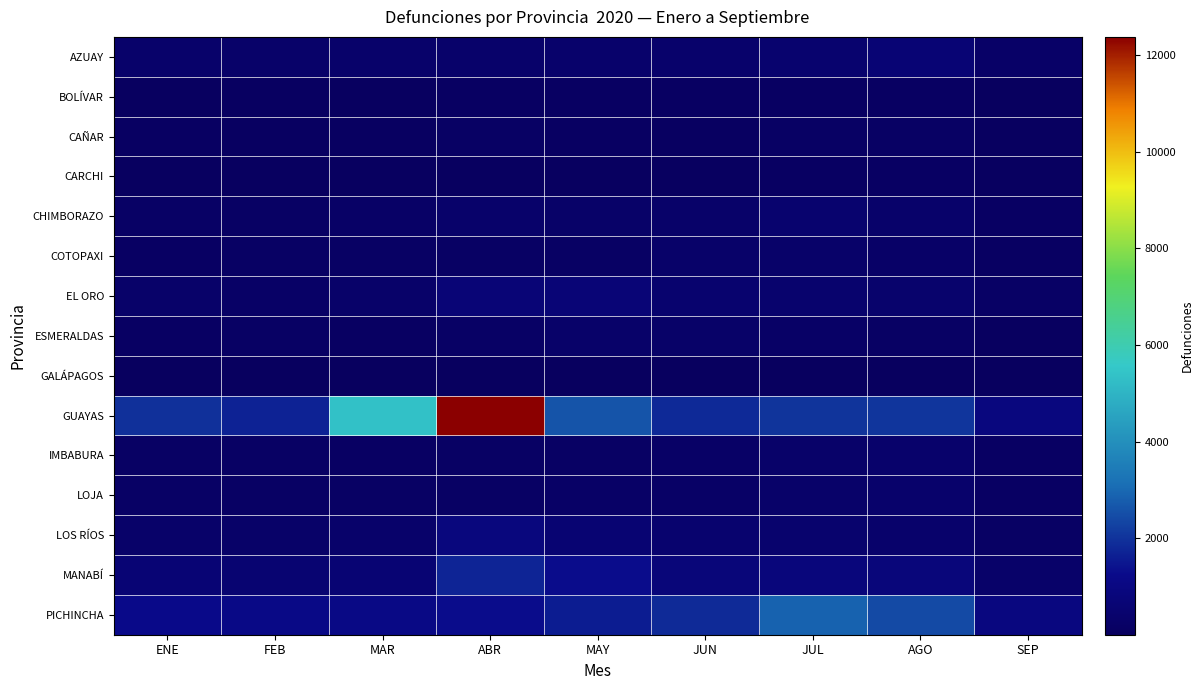

Reading right to left, list all the values displayed in this chart.

AZUAY: SEP=253	AGO=624	JUL=483	JUN=377	MAY=367	ABR=349	MAR=345	FEB=319	ENE=362
BOLÍVAR: SEP=39	AGO=112	JUL=116	JUN=100	MAY=99	ABR=117	MAR=64	FEB=84	ENE=63
CAÑAR: SEP=59	AGO=171	JUL=152	JUN=96	MAY=98	ABR=167	MAR=96	FEB=76	ENE=108
CARCHI: SEP=67	AGO=136	JUL=109	JUN=72	MAY=69	ABR=54	MAR=58	FEB=57	ENE=57
CHIMBORAZO: SEP=125	AGO=350	JUL=442	JUN=310	MAY=285	ABR=352	MAR=221	FEB=187	ENE=216
COTOPAXI: SEP=99	AGO=248	JUL=302	JUN=295	MAY=194	ABR=178	MAR=160	FEB=156	ENE=138
EL ORO: SEP=201	AGO=394	JUL=427	JUN=463	MAY=698	ABR=697	MAR=310	FEB=225	ENE=300
ESMERALDAS: SEP=58	AGO=148	JUL=223	JUN=273	MAY=309	ABR=200	MAR=113	FEB=151	ENE=133
GALÁPAGOS: SEP=1	AGO=6	JUL=2	JUN=7	MAY=1	ABR=3	MAR=3	FEB=4	ENE=5
GUAYAS: SEP=899	AGO=2052	JUL=2031	JUN=1834	MAY=2614	ABR=12377	MAR=5363	FEB=1707	ENE=1958
IMBABURA: SEP=132	AGO=381	JUL=319	JUN=235	MAY=174	ABR=172	MAR=140	FEB=154	ENE=185
LOJA: SEP=122	AGO=368	JUL=335	JUN=242	MAY=224	ABR=189	MAR=177	FEB=166	ENE=214
LOS RÍOS: SEP=148	AGO=379	JUL=423	JUN=439	MAY=578	ABR=875	MAR=345	FEB=286	ENE=296
MANABÍ: SEP=338	AGO=804	JUL=842	JUN=792	MAY=1293	ABR=1721	MAR=592	FEB=536	ENE=623
PICHINCHA: SEP=948	AGO=2441	JUL=2863	JUN=1856	MAY=1584	ABR=1291	MAR=1118	FEB=1145	ENE=1210